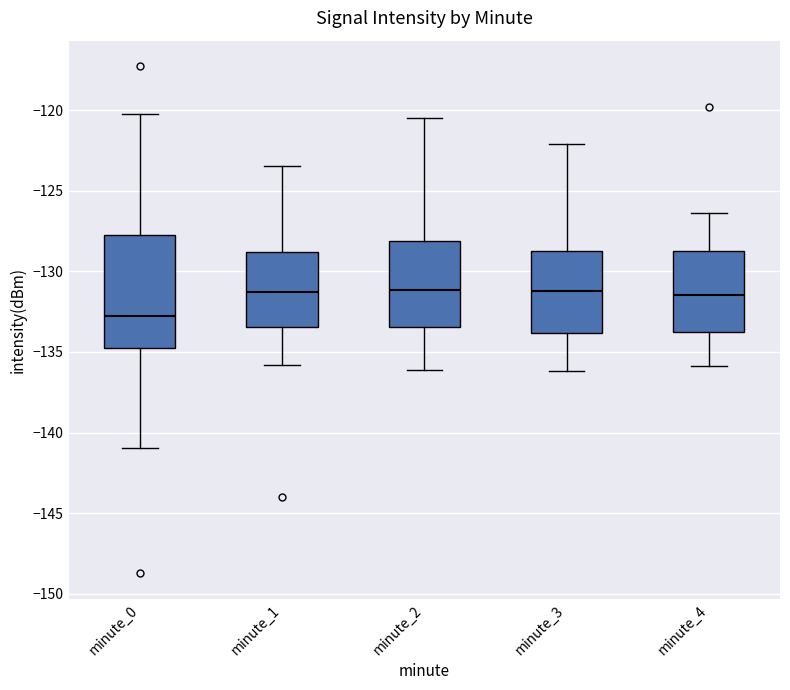

Reading left to right, transcribe this box plot: for each box, give where its median line is, the range the box spans, and where its two whiskers end, as read against the y-axis. The values are not printed on the chart, so give them approximately, as read against the axis.

minute_0: median -133.0, box -134.5 to -127.5, whiskers -141.0 to -120.0
minute_1: median -131.5, box -133.5 to -129.0, whiskers -136.0 to -123.5
minute_2: median -131.0, box -133.5 to -128.0, whiskers -136.0 to -120.5
minute_3: median -131.0, box -134.0 to -128.5, whiskers -136.0 to -122.0
minute_4: median -131.5, box -134.0 to -128.5, whiskers -136.0 to -126.5